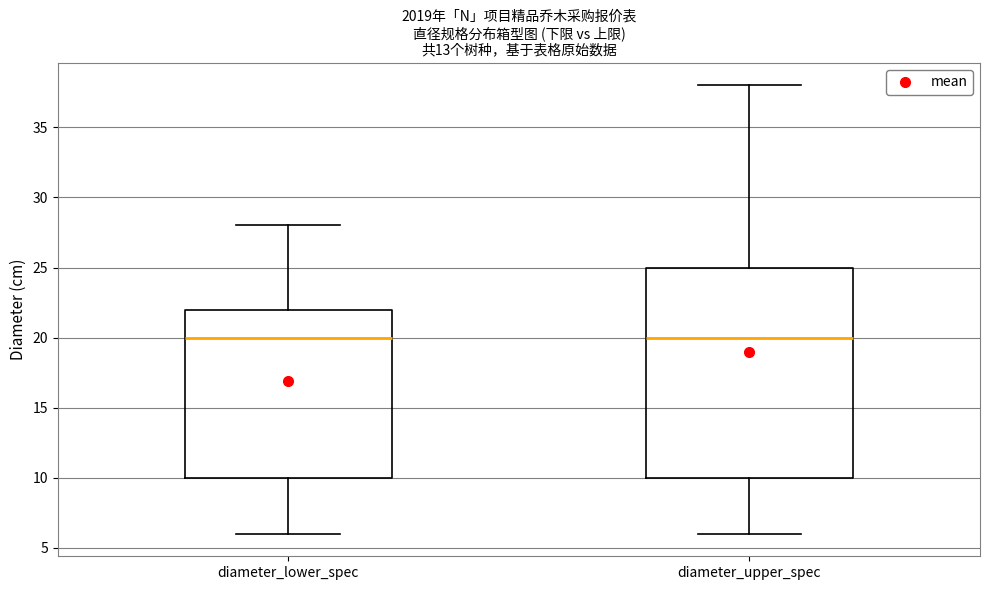

Reading left to right, read every box against the y-axis: the position of its median line, the range the box covers, and the ends of its whiskers. The values are not printed on the chart, so give them approximately, as read against the axis.

diameter_lower_spec: median 20, box 10 to 22, whiskers 6 to 28
diameter_upper_spec: median 20, box 10 to 25, whiskers 6 to 38